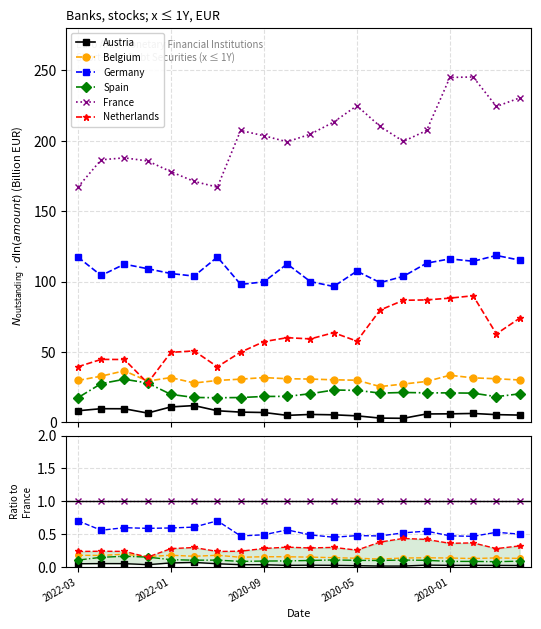

What is the average value of the Spain series?

0.1